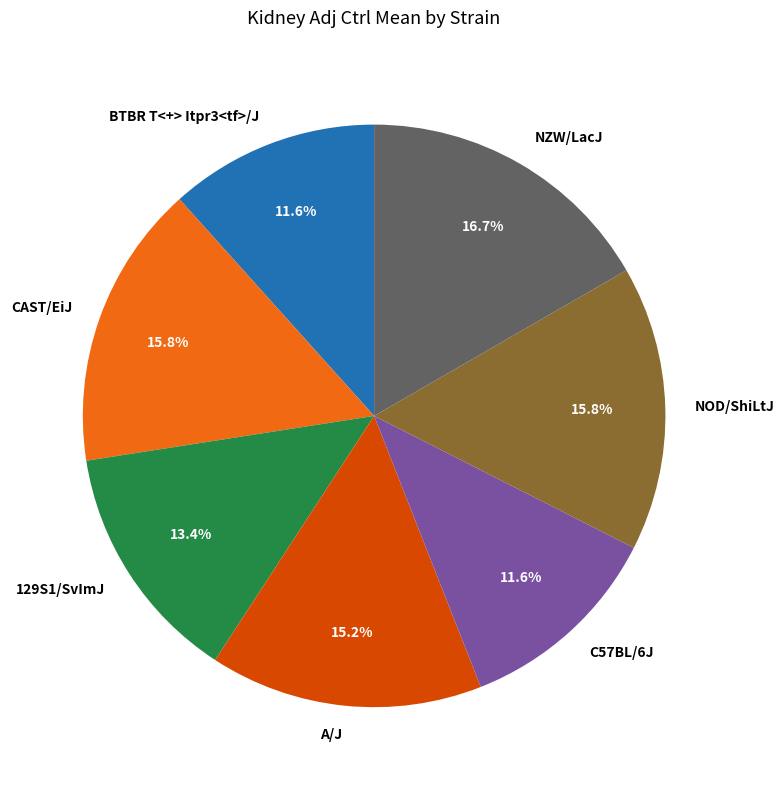

How many segments does this pie chart have?

7